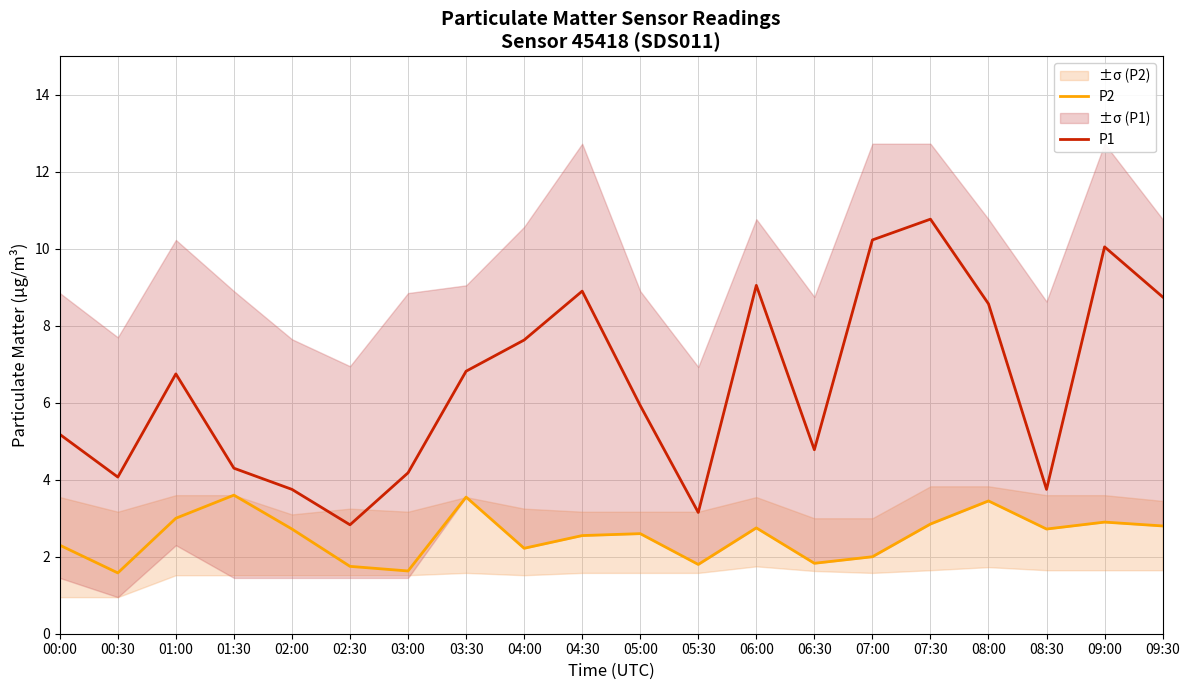

The P1 series shows 7.5 at 07:30. True or false?

False